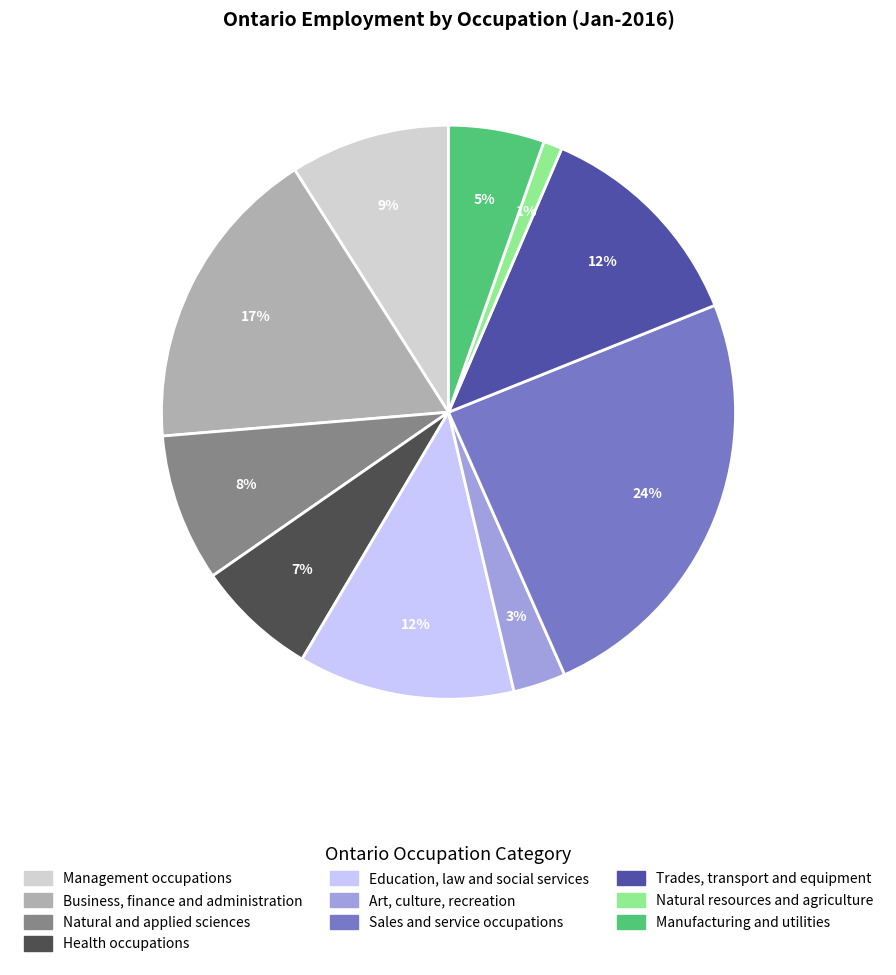

How many slices are in this pie chart?

10